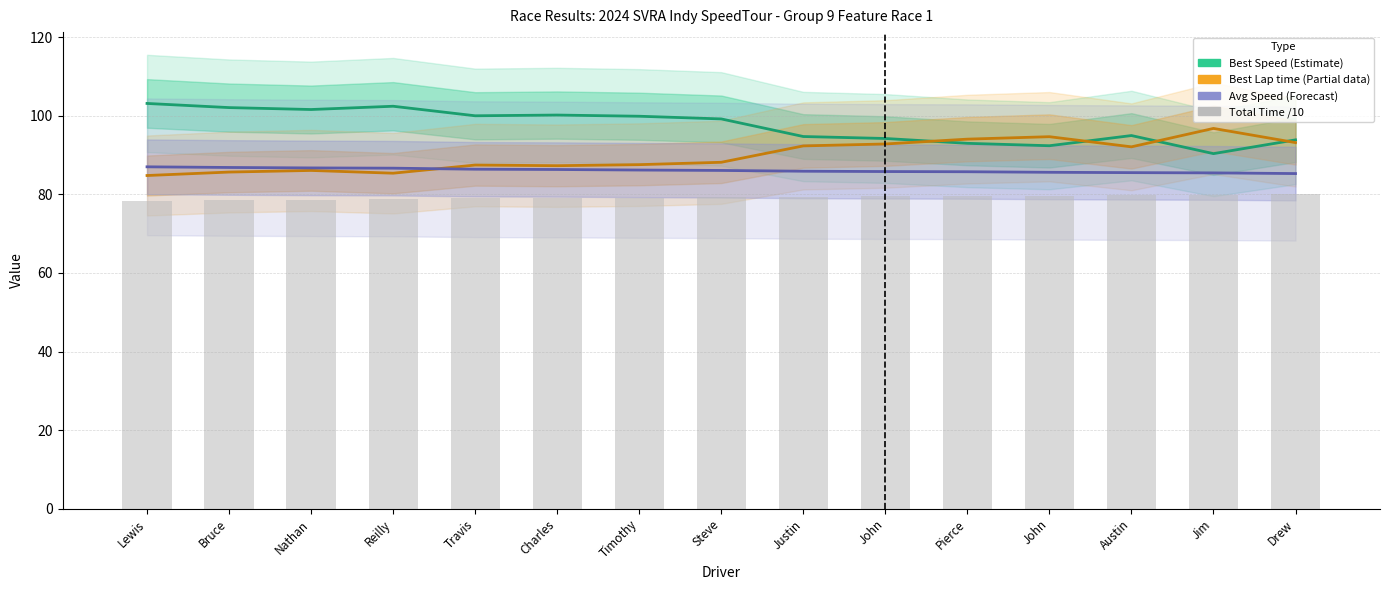

Rank the categories by Total Time /10 value from highest to lowest.

Drew, Jim, Austin, John, Pierce, John, Justin, Steve, Timothy, Charles, Travis, Reilly, Nathan, Bruce, Lewis